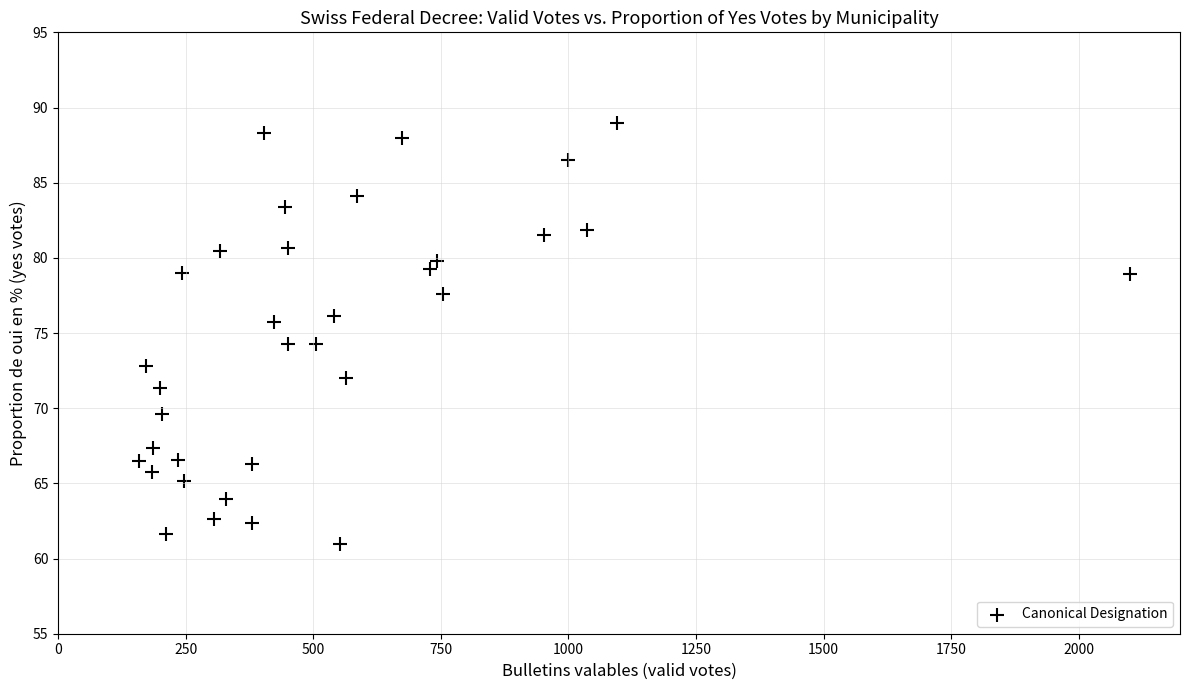

What is the range of X values (max minus min)?

1943.0